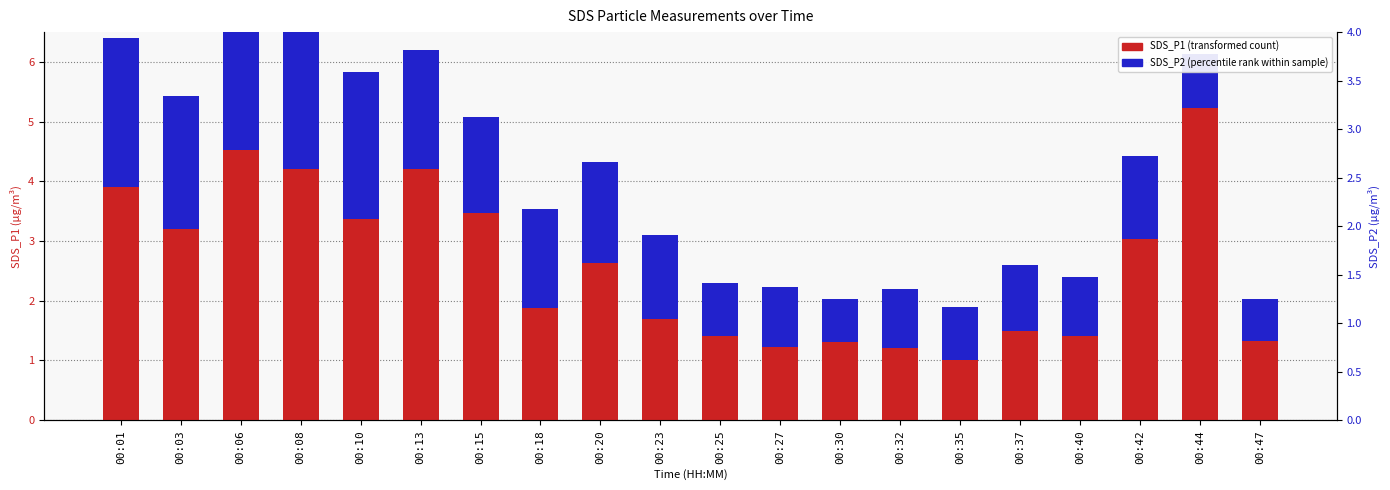

Are the bars horizontal?

No